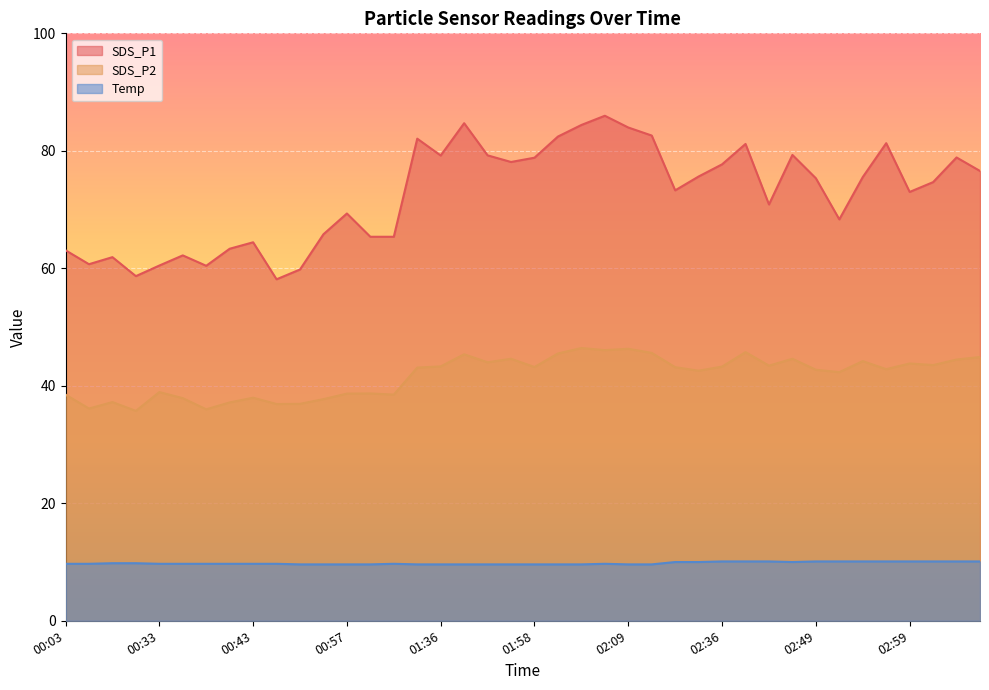

Reading right to left, what are all the values shown in this chart?

SDS_P1: 76.6	78.9	74.7	73.0	81.3	75.5	68.3	75.3	79.3	70.9	81.2	77.7	75.6	73.3	82.6	84.0	86.0	84.4	82.4	78.8	78.1	79.2	84.7	79.2	82.1	65.4	65.4	69.3	65.8	59.8	58.1	64.4	63.3	60.4	62.2	60.5	58.7	61.9	60.7	63.1
SDS_P2: 44.9	44.5	43.5	43.8	42.8	44.2	42.3	42.7	44.6	43.4	45.7	43.3	42.6	43.2	45.6	46.3	46.1	46.4	45.5	43.2	44.6	44.0	45.4	43.3	43.1	38.5	38.7	38.7	37.7	36.9	36.9	38.0	37.2	36.0	37.9	38.9	35.7	37.2	36.1	38.5
Temp: 10.1	10.1	10.1	10.1	10.1	10.1	10.1	10.1	10.0	10.1	10.1	10.1	10.0	10.0	9.6	9.6	9.7	9.6	9.6	9.6	9.6	9.6	9.6	9.6	9.6	9.7	9.6	9.6	9.6	9.6	9.7	9.7	9.7	9.7	9.7	9.7	9.8	9.8	9.7	9.7